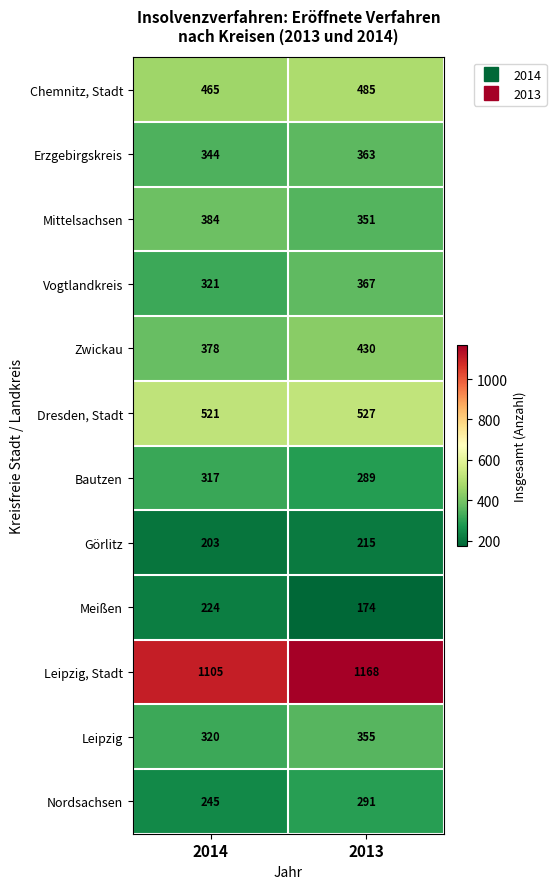

What is the sum of all Zwickau values?

808